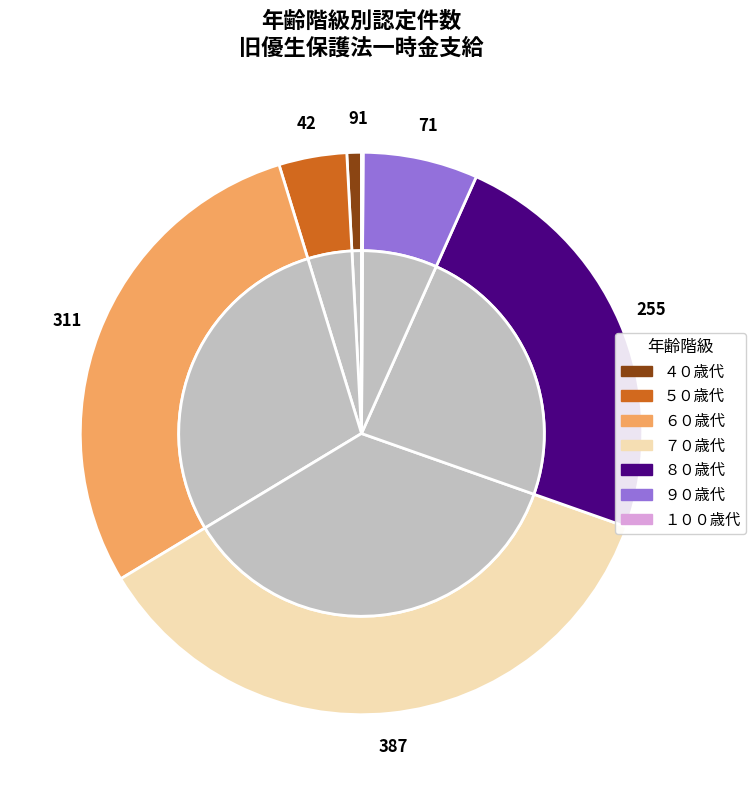

To the nearest percent, what portion does ７０歳代 represent?

36%